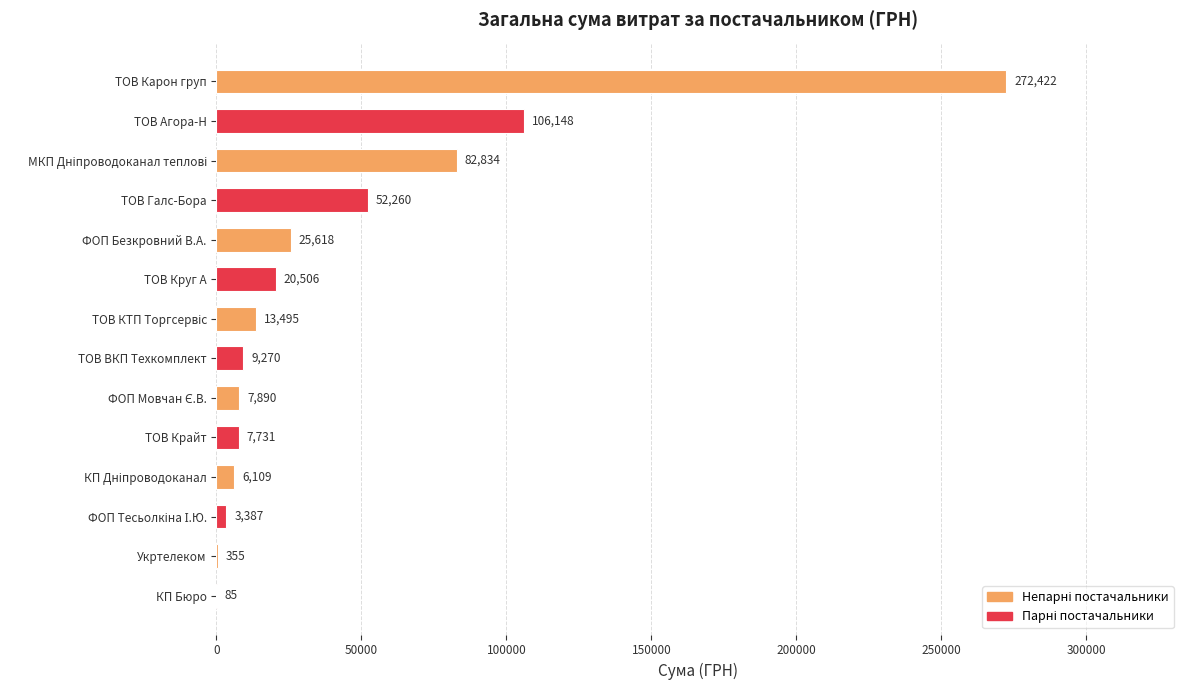

Between ТОВ Круг А and Укртелеком, which is larger?

ТОВ Круг А